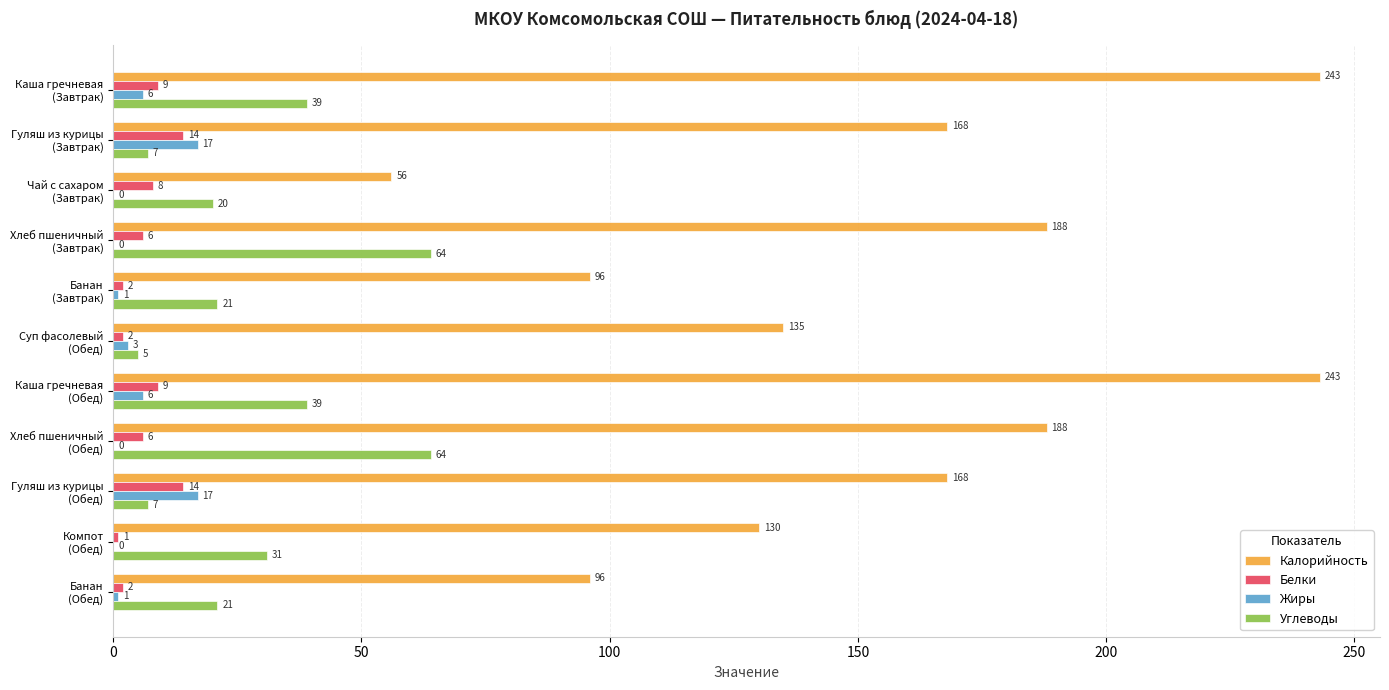

What is the sum of all Калорийность values?

1711